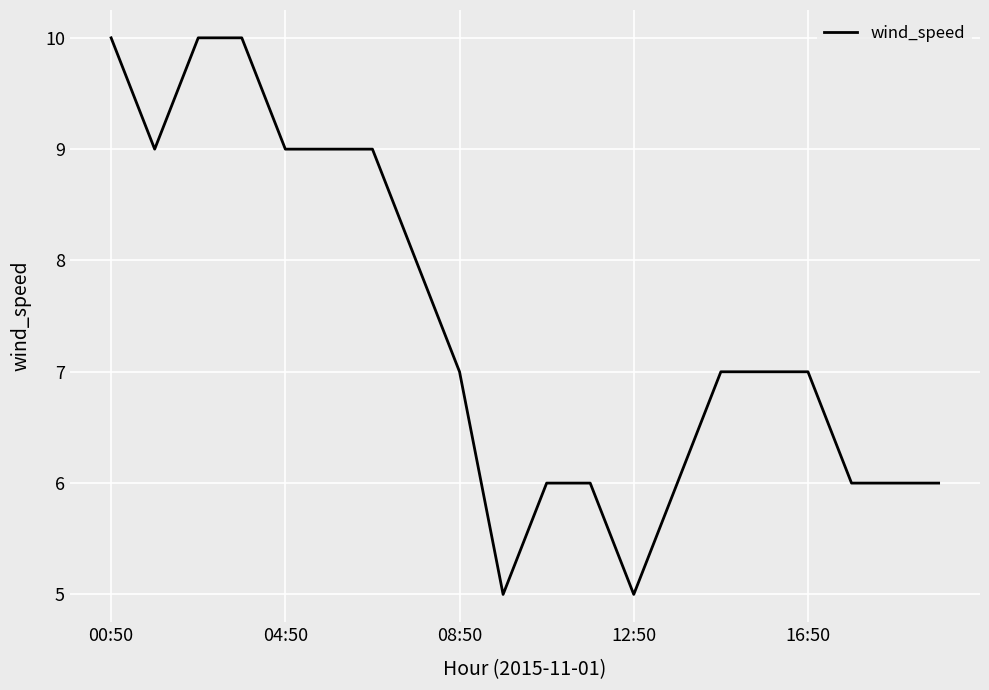

What is the greatest value displayed?

10